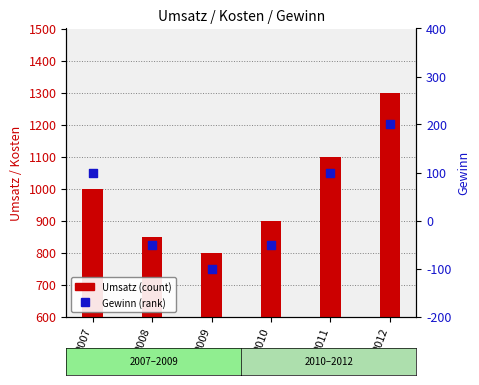

Which series reaches the minimum Y coordinate?

Gewinn